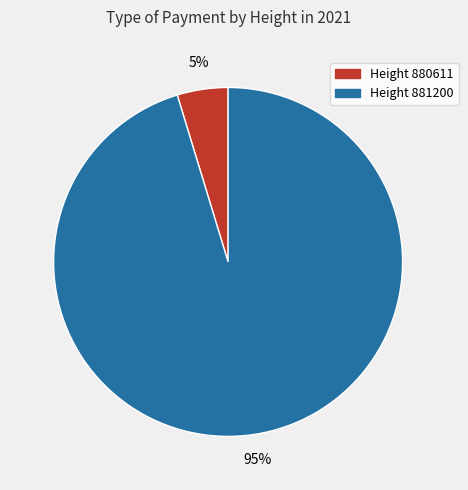

Which slice represents more than half of the pie?

Height 881200